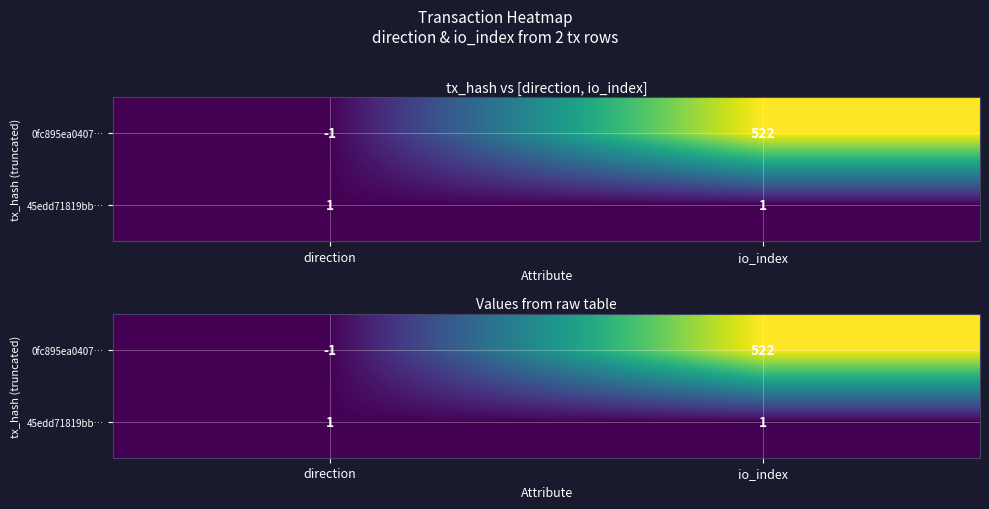

What is the sum of all 45edd71819bb… values?

2